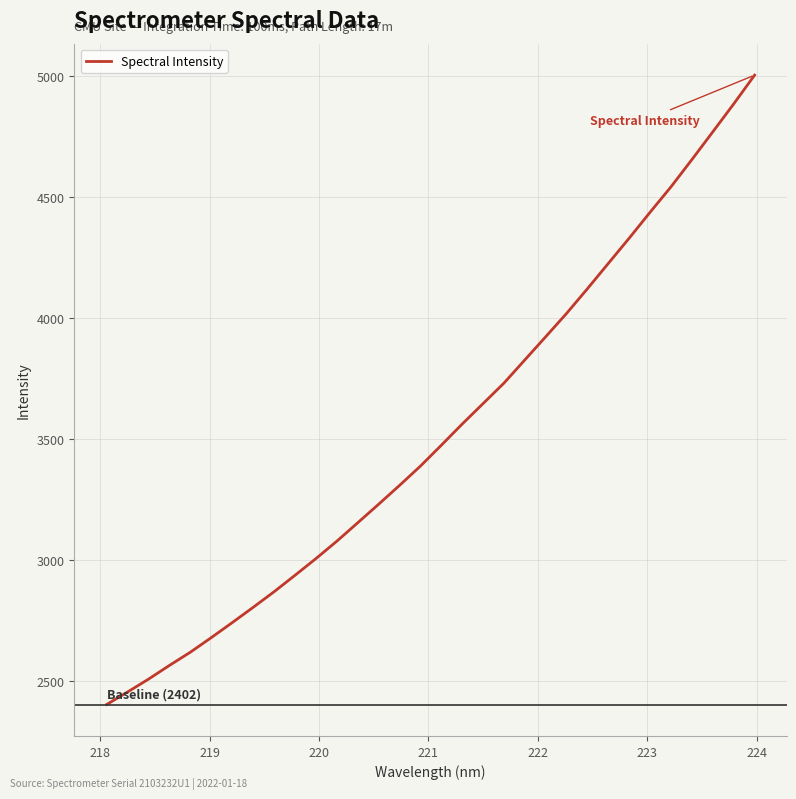

What is the smallest value displayed?

2402.4